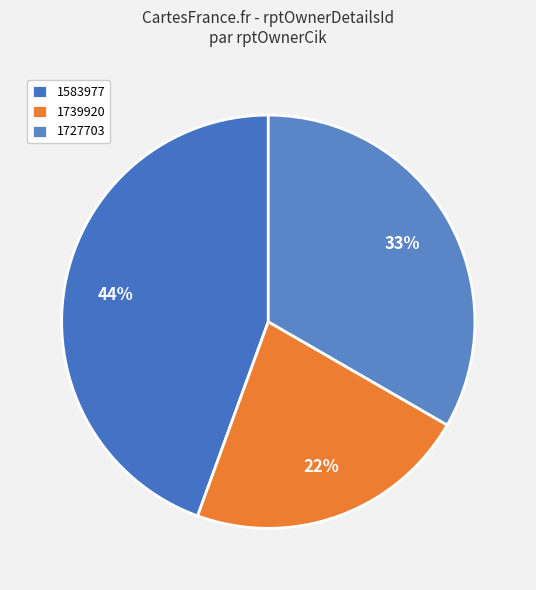

Between 1727703 and 1739920, which is larger?

1727703